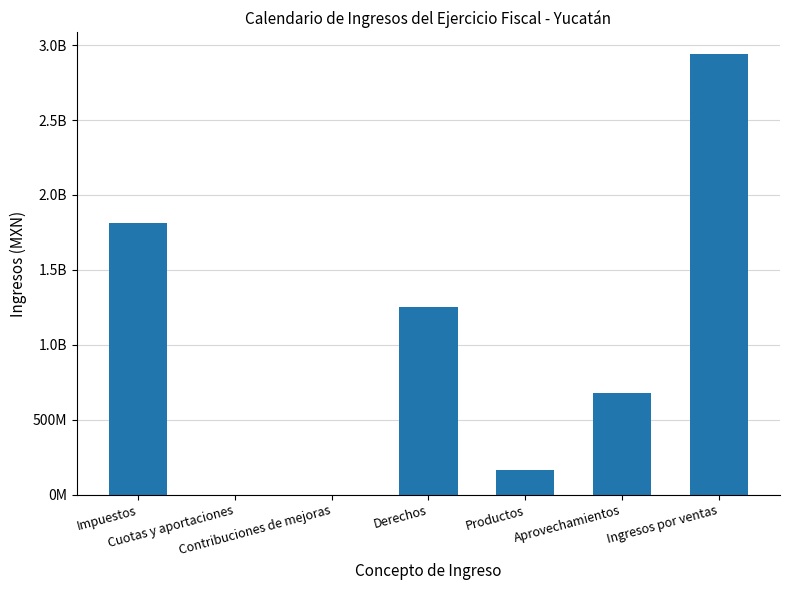

What is the sum of all values?

6846303169